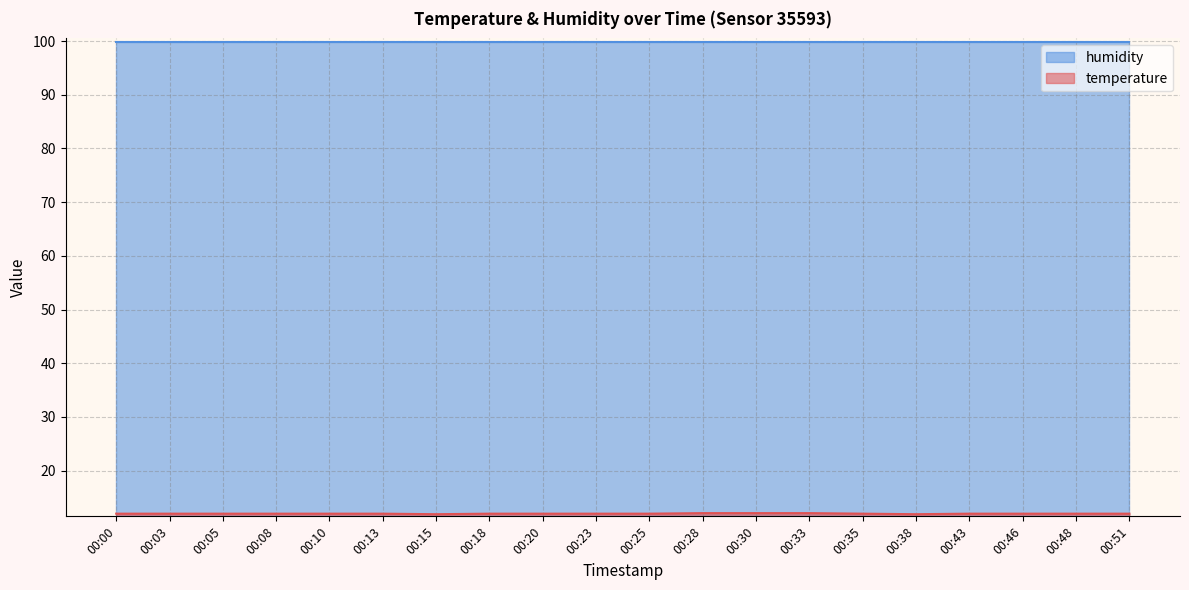

List the labels in order of value, largest first.

00:28, 00:30, 00:33, 00:00, 00:03, 00:05, 00:08, 00:10, 00:13, 00:18, 00:20, 00:23, 00:25, 00:35, 00:43, 00:46, 00:48, 00:51, 00:15, 00:38